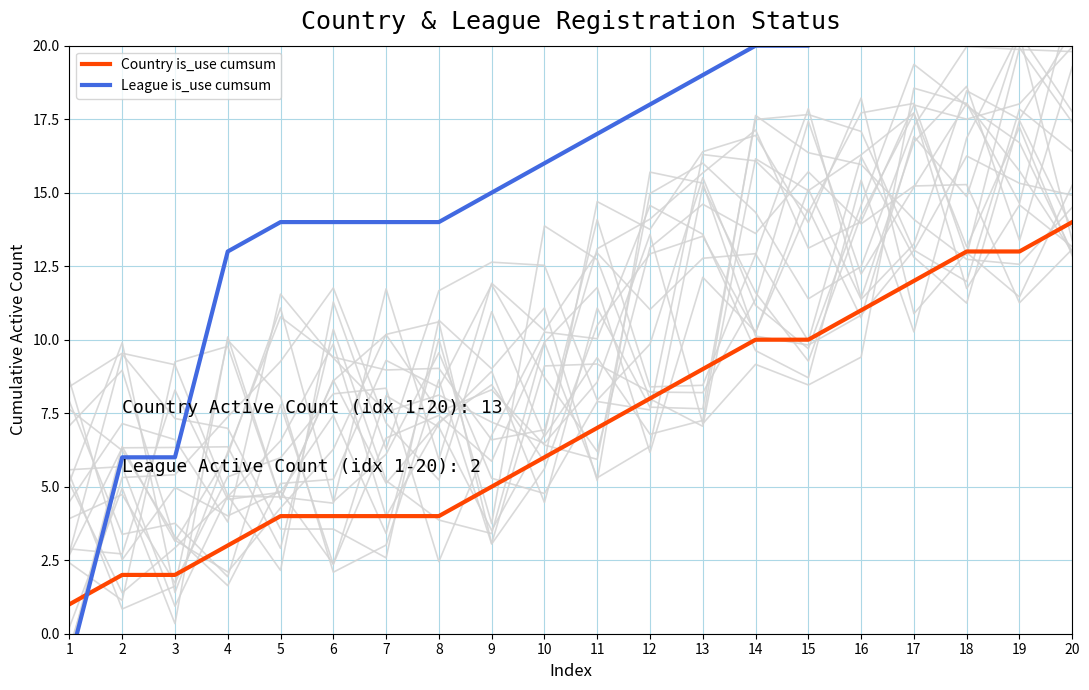

How many intersections are there between League is_use cumsum and Country is_use cumsum?

1